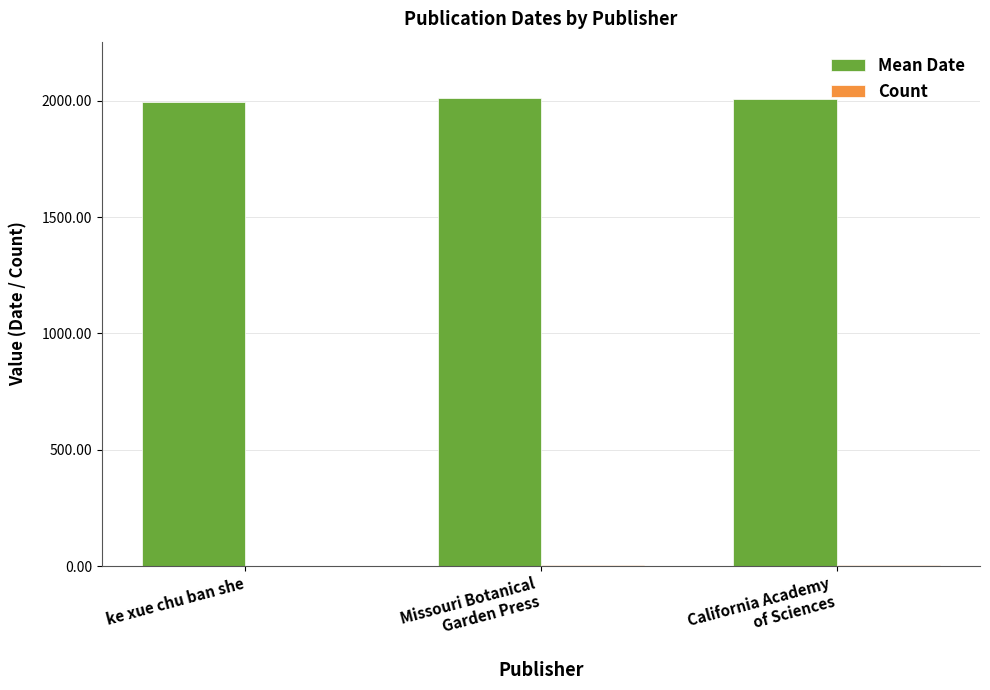

What is the greatest value displayed?

2012